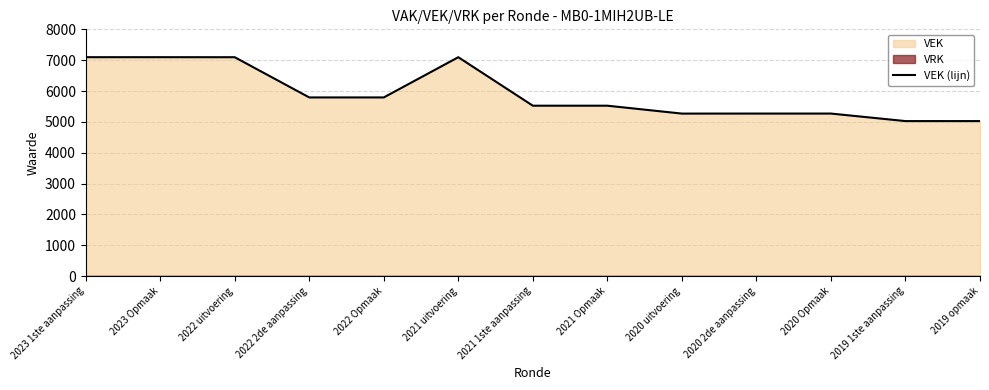

What is the value of the 2nd point from the left?

7097